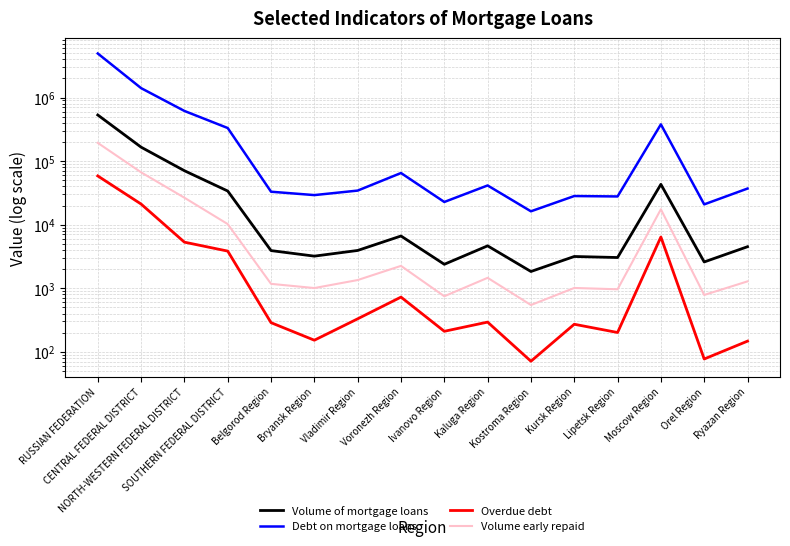

What is the average value of the Volume early repaid series?

20413